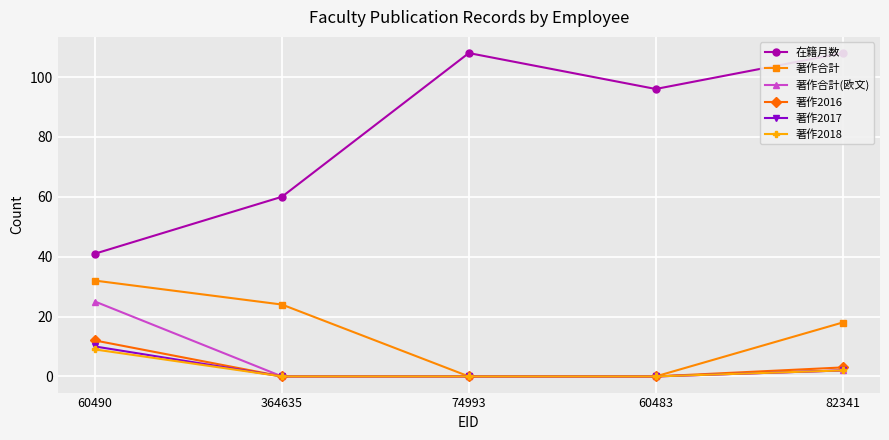

What is the difference between the maximum and minimum values in the 著作2017 series?

10